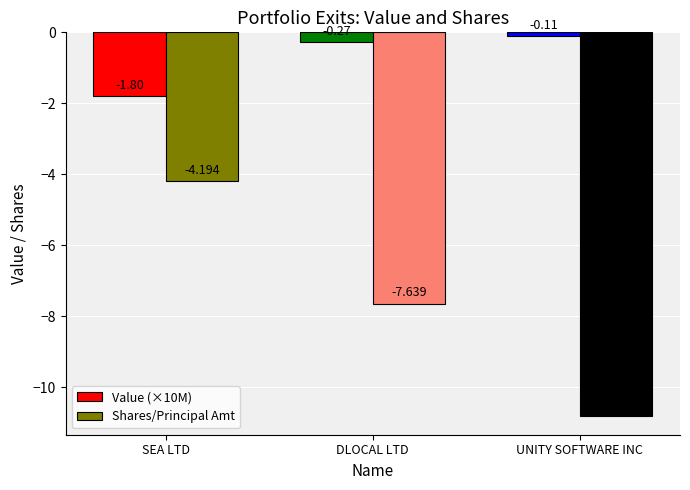

At which category is the sum across all series the highest?

SEA LTD